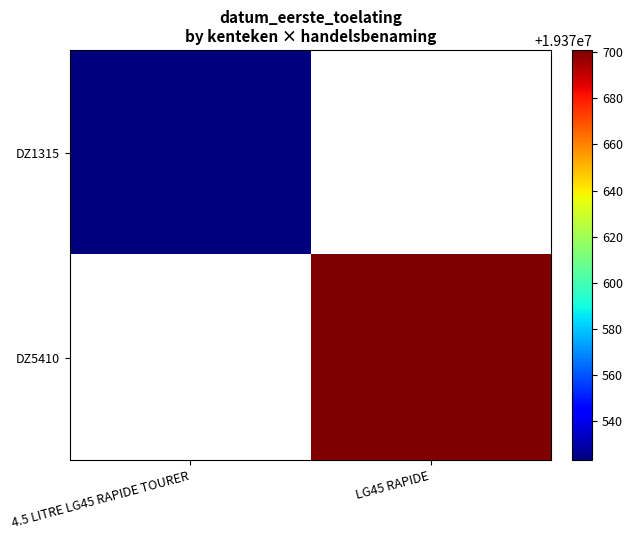

How many values in DZ5410 are above zero?

1